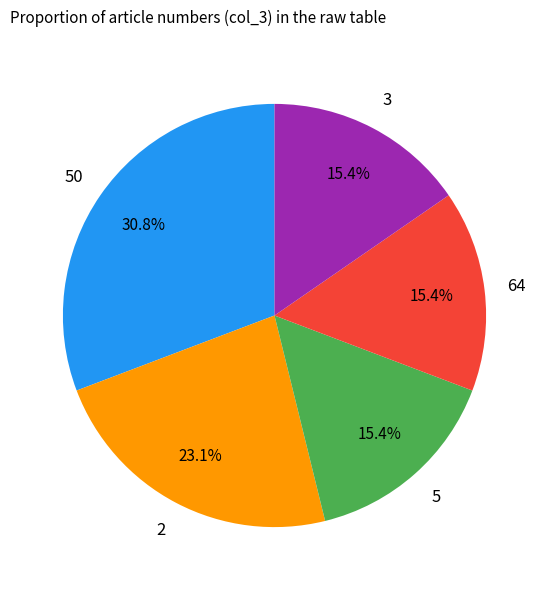

Does any single category account for the majority?

No